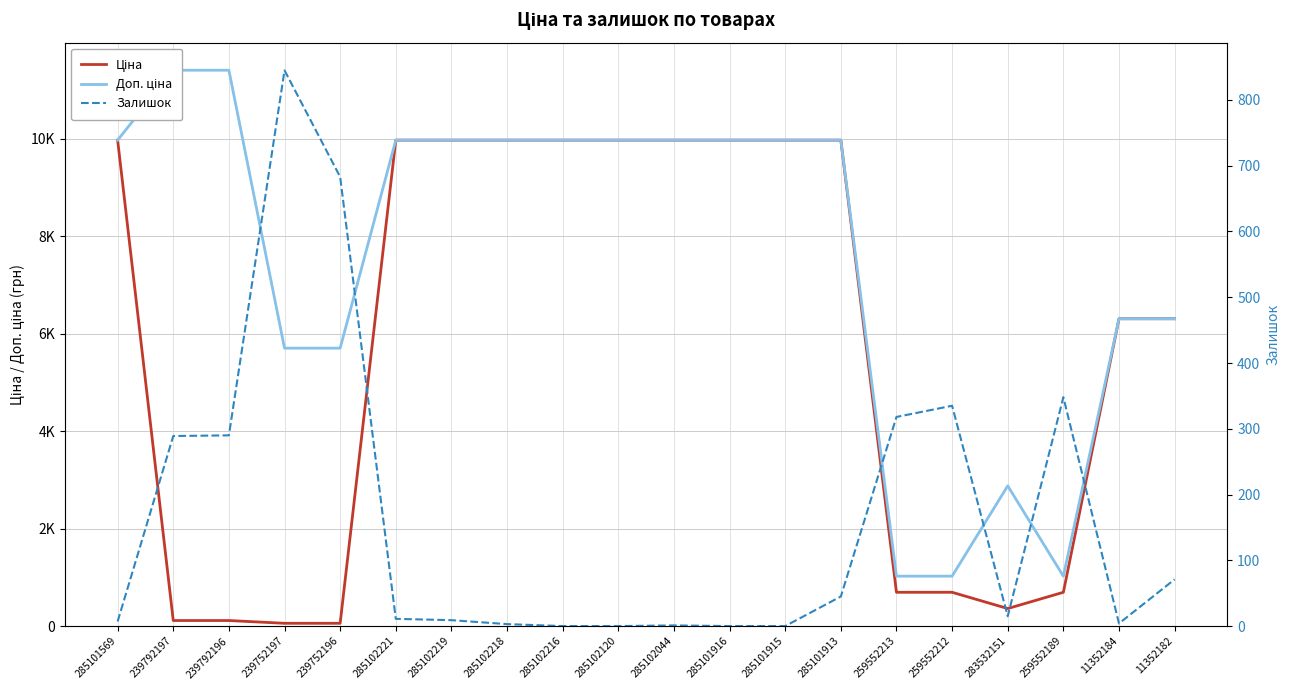

Rank the series by their average value, from lowest to highest.

Залишок, Ціна, Доп. ціна